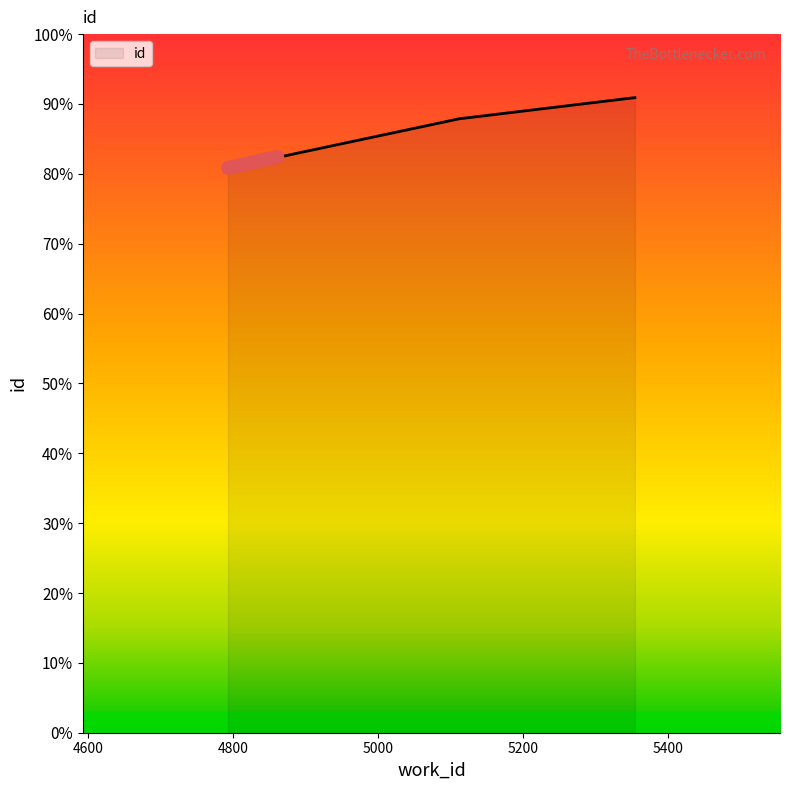

Does the chart display data point markers on the line(s)?

No